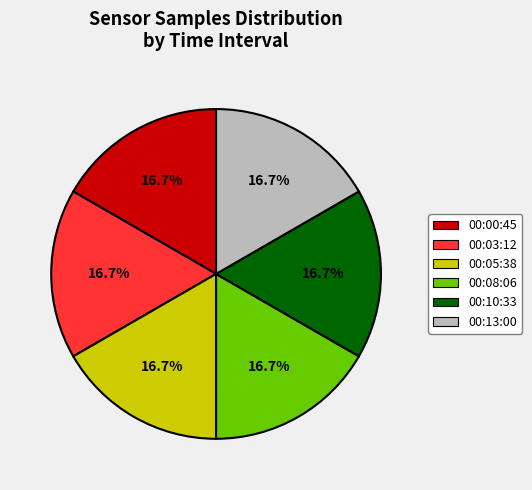

The 00:10 slice represents 23% of the pie. True or false?

False